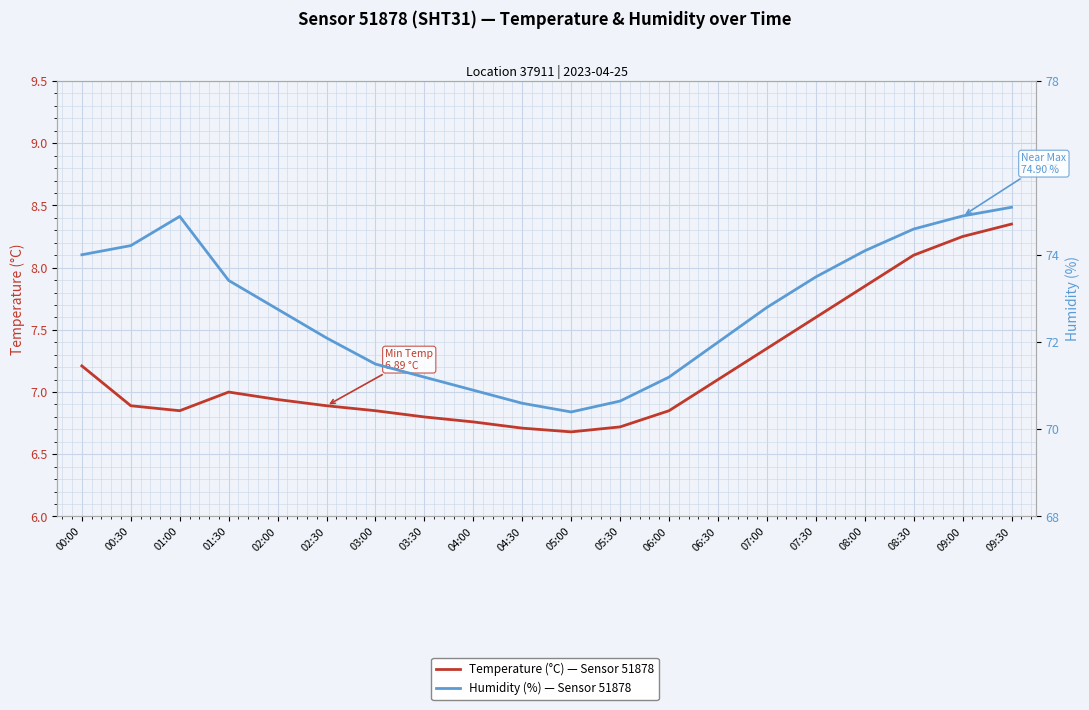

What is the difference between the second highest and second lowest values in the Temperature (°C) — Sensor 51878 series?

1.5